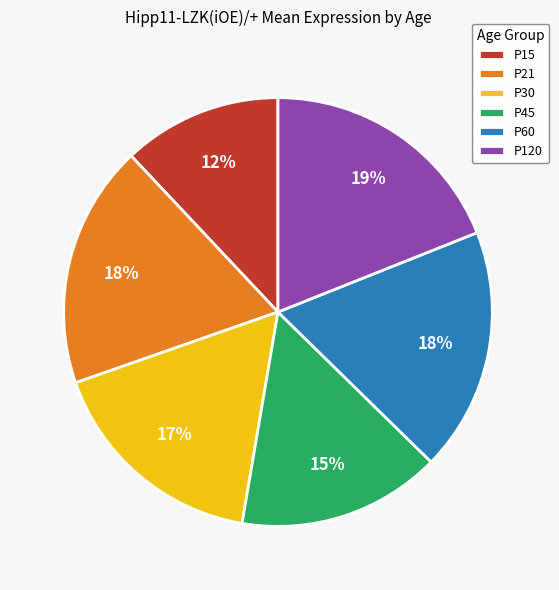

Is it true that P30 is 7% of the pie?

False